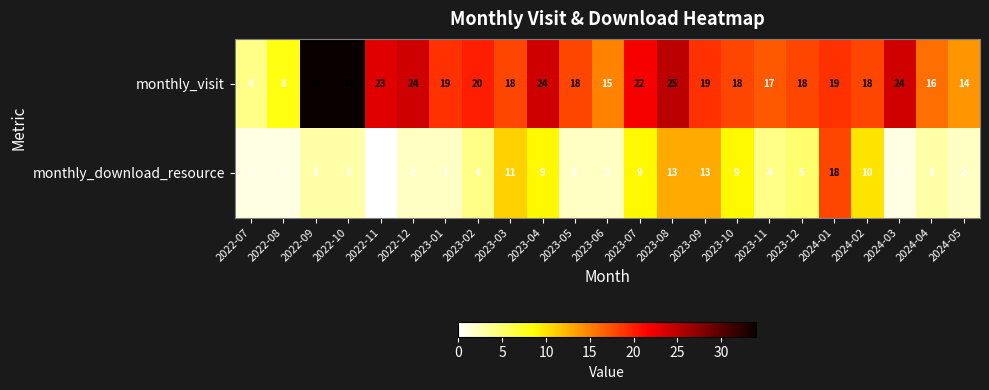

What is the total value across all series at 2023-06?

17